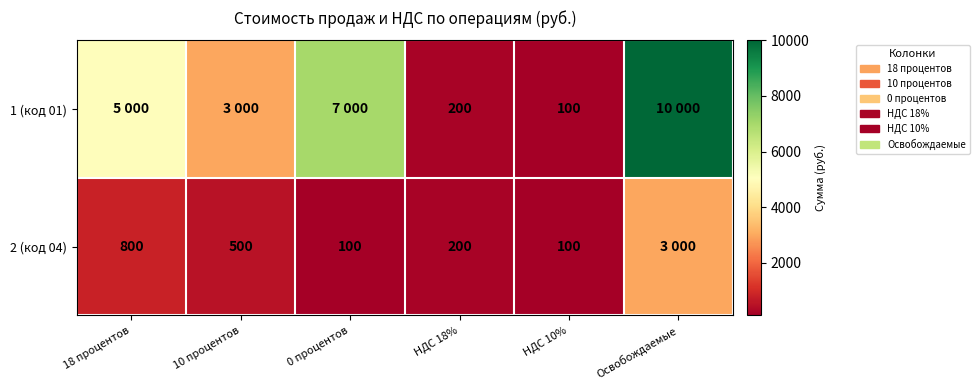

Is it true that 2 (код 04) equals 53 at 0 процентов?

False